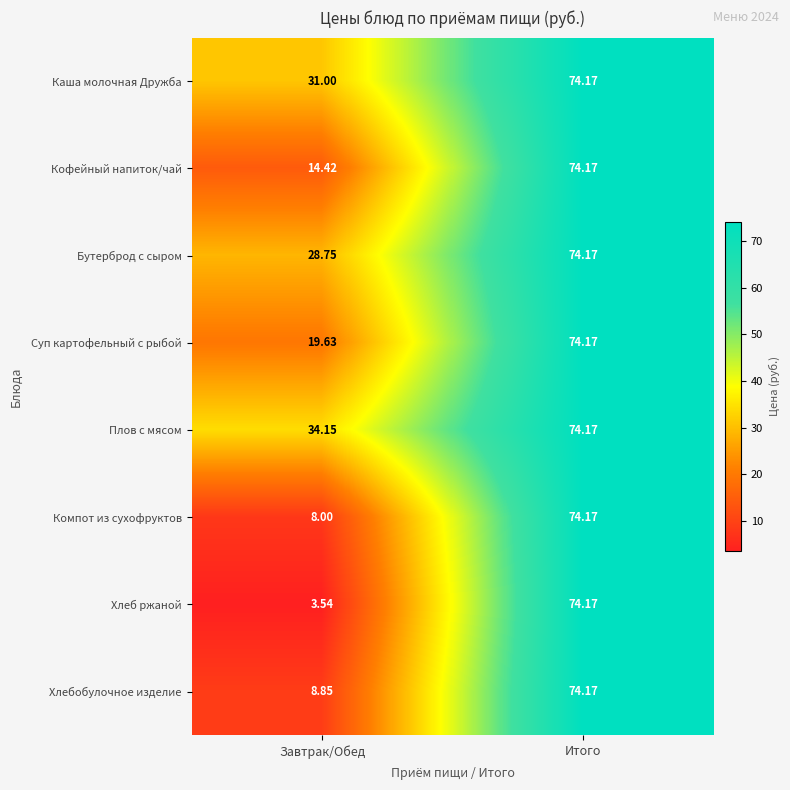

How many distinct data groups are displayed?

8